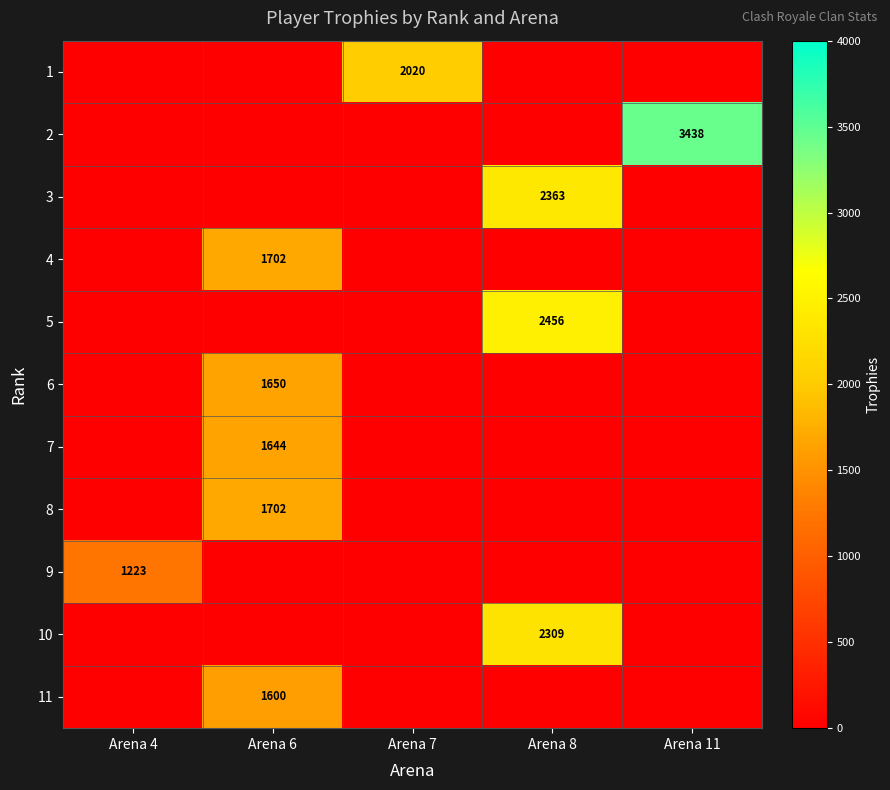

The value of 4 at Arena 6 is 1702. True or false?

True